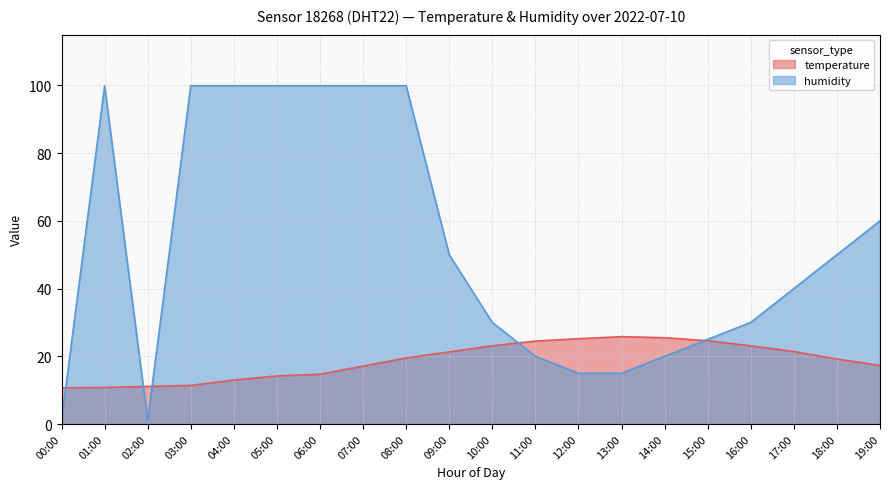

What is the label of the 6th point from the left?

05:00